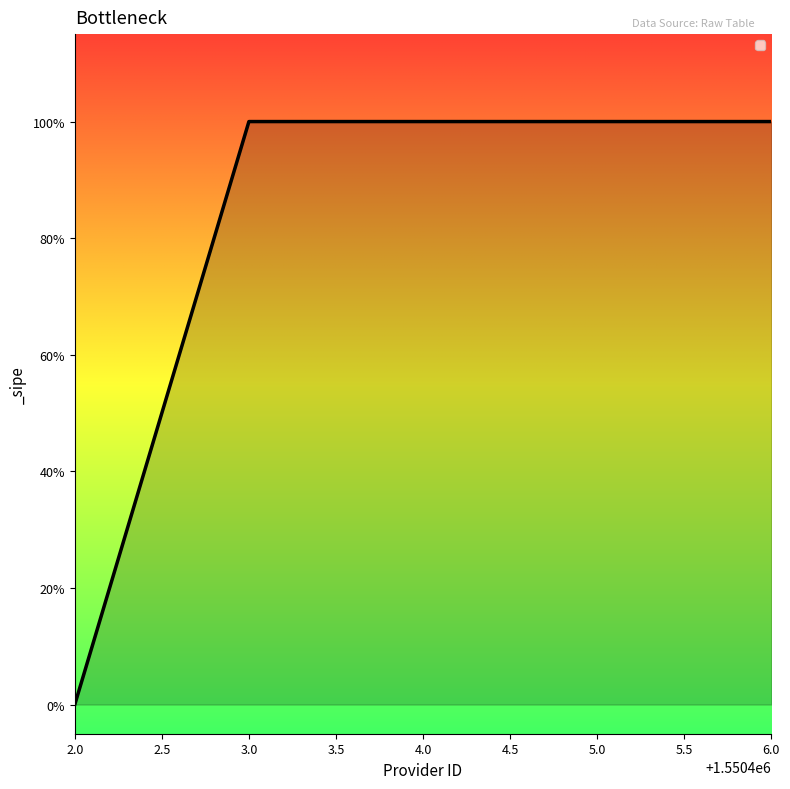

Does the chart display data point markers on the line(s)?

No